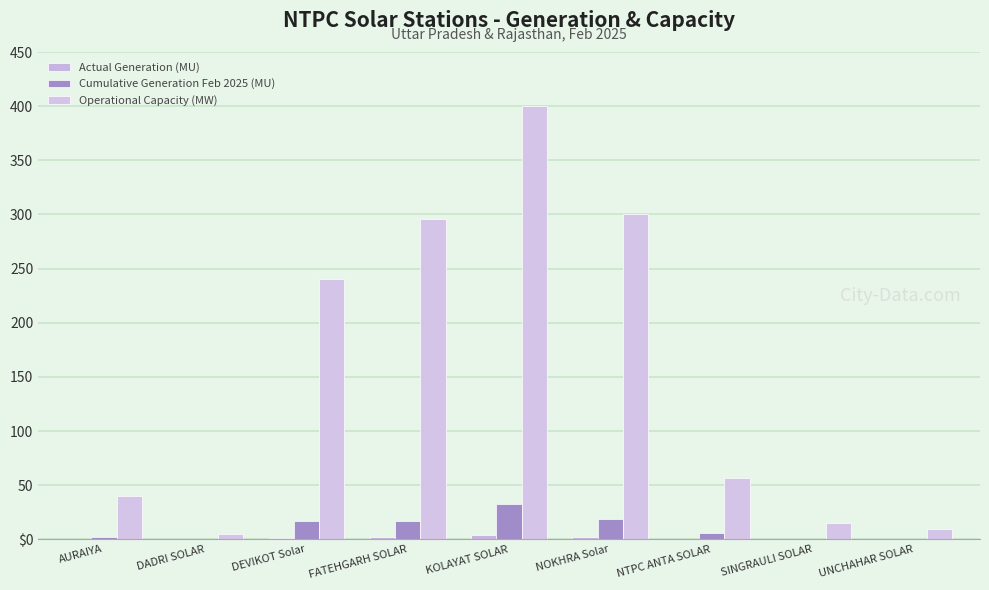

Are the bars horizontal?

No